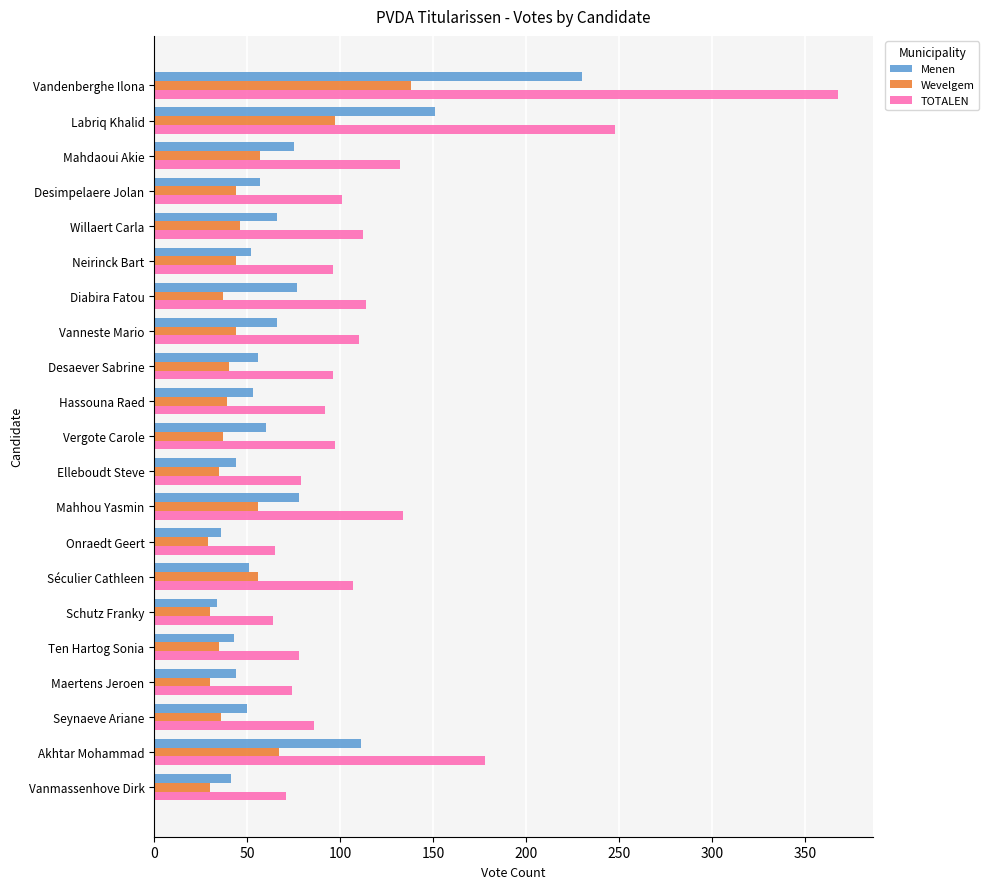

Which series has the largest range (max minus min)?

TOTALEN